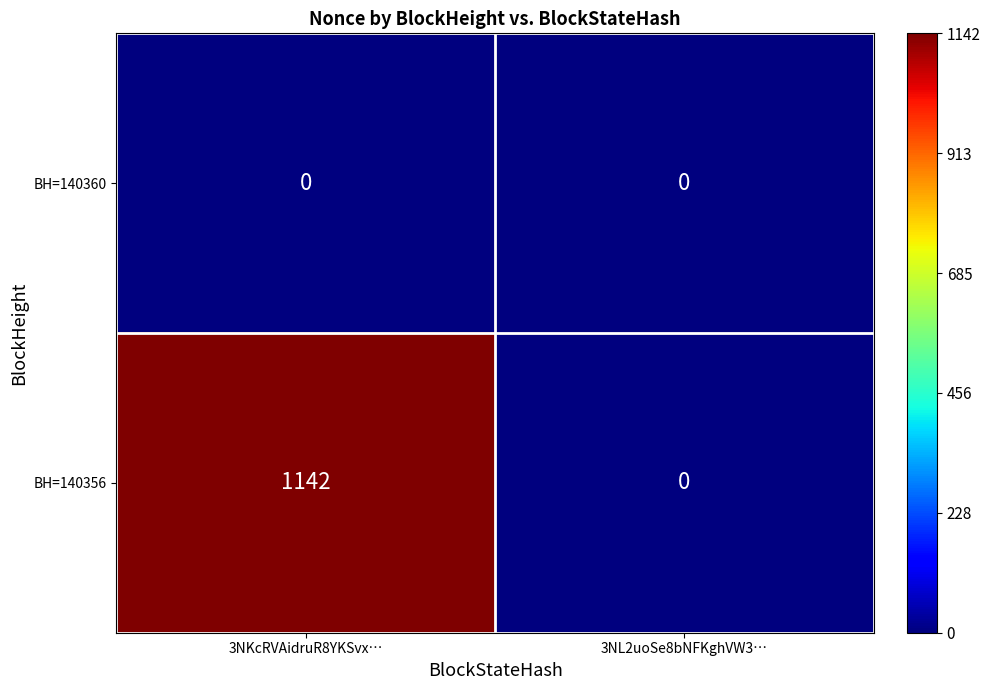

Rank the categories by BH=140356 value from lowest to highest.

3NL2uoSe8bNFKghVW3…, 3NKcRVAidruR8YKSvx…